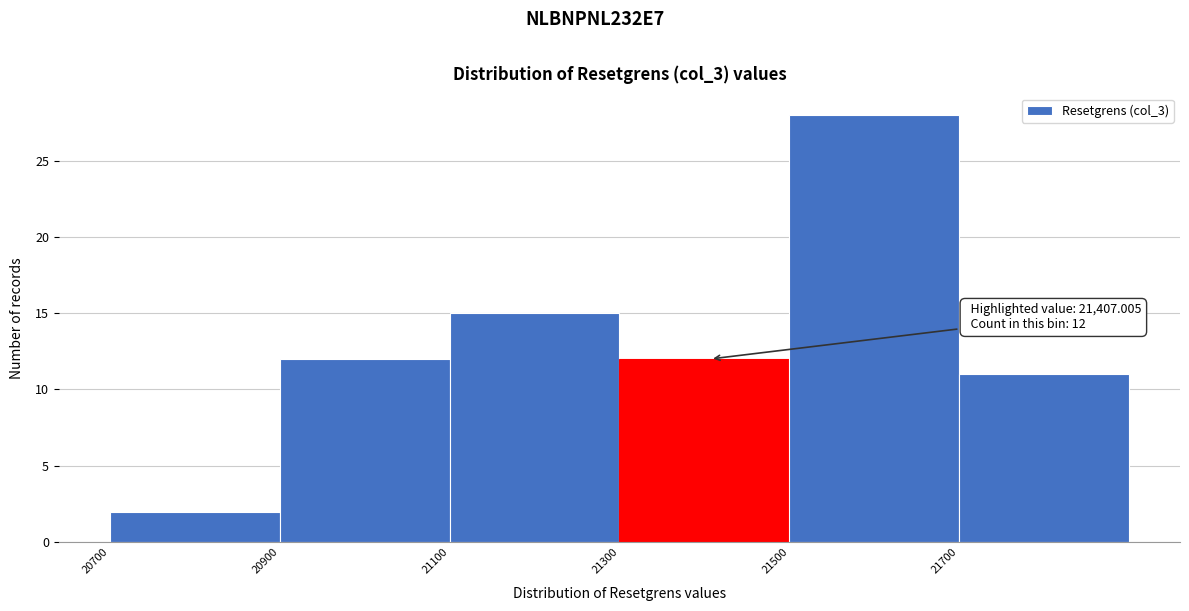

Over which range of the x-axis is the bar tallest?

21500 to 21700